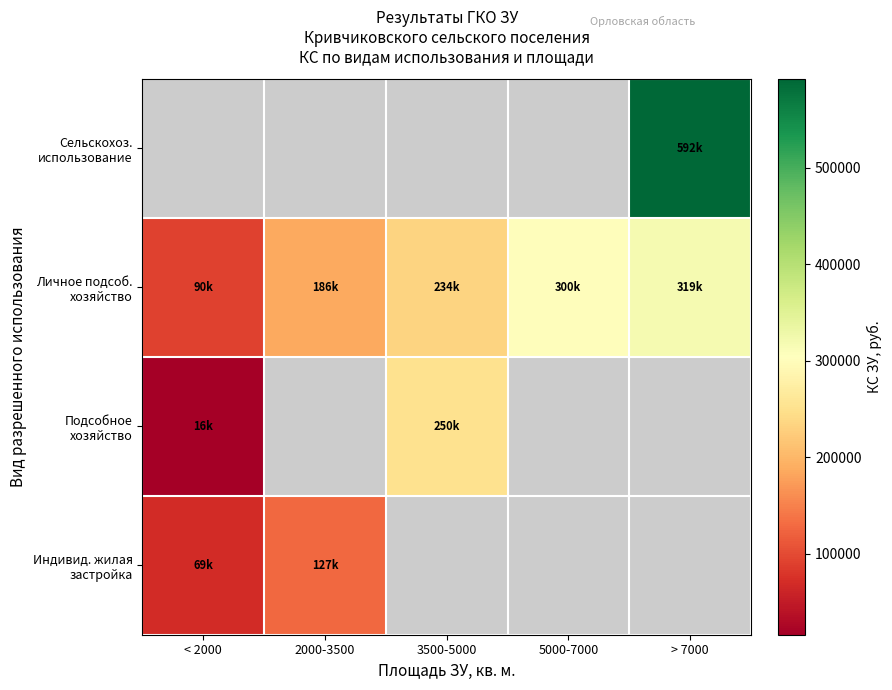

Is the value of Индивид. жилая застройка at < 2000 greater than the value of Сельскохоз. использование at 2000-3500?

No